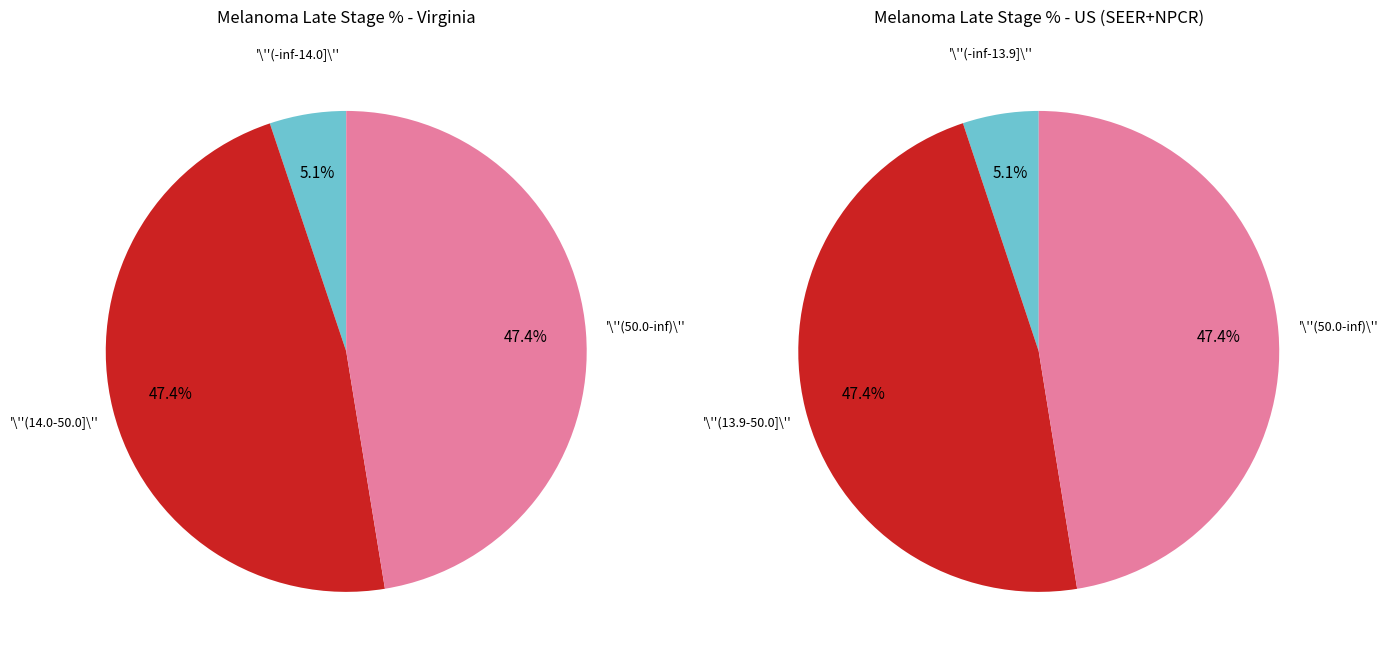

Is the sum of US (SEER+NPCR) and Virginia greater than half?

Yes